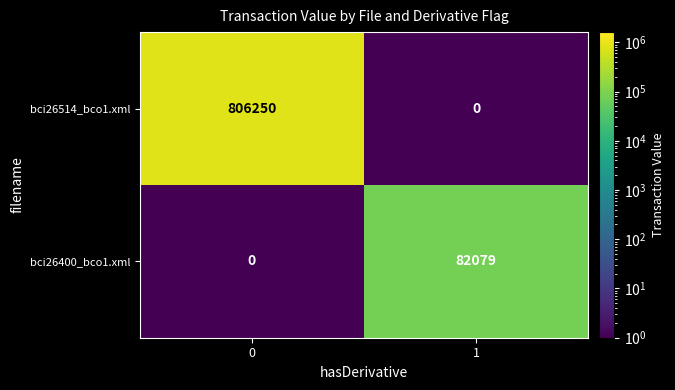

The value of bci26400_bco1.xml at 0 is -50992. True or false?

False